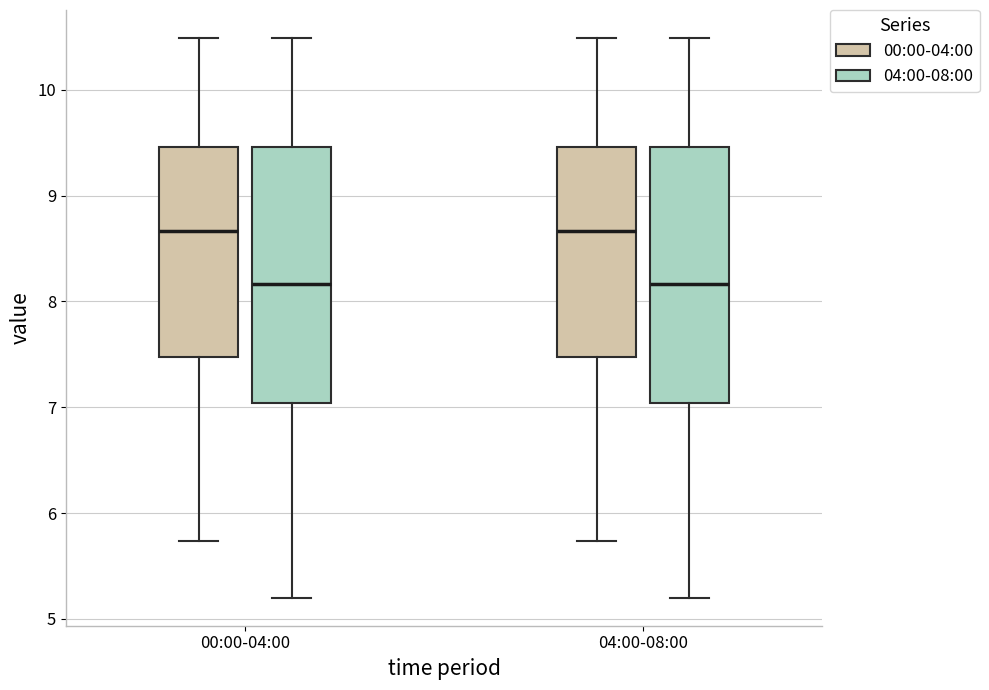

Reading left to right, read every box against the y-axis: the position of its median line, the range the box covers, and the ends of its whiskers. The values are not printed on the chart, so give them approximately, as read against the axis.

00:00-04:00 (00:00-04:00): median 8.7, box 7.5 to 9.5, whiskers 5.7 to 10.5
00:00-04:00 (04:00-08:00): median 8.2, box 7.0 to 9.5, whiskers 5.2 to 10.5
04:00-08:00 (00:00-04:00): median 8.7, box 7.5 to 9.5, whiskers 5.7 to 10.5
04:00-08:00 (04:00-08:00): median 8.2, box 7.0 to 9.5, whiskers 5.2 to 10.5